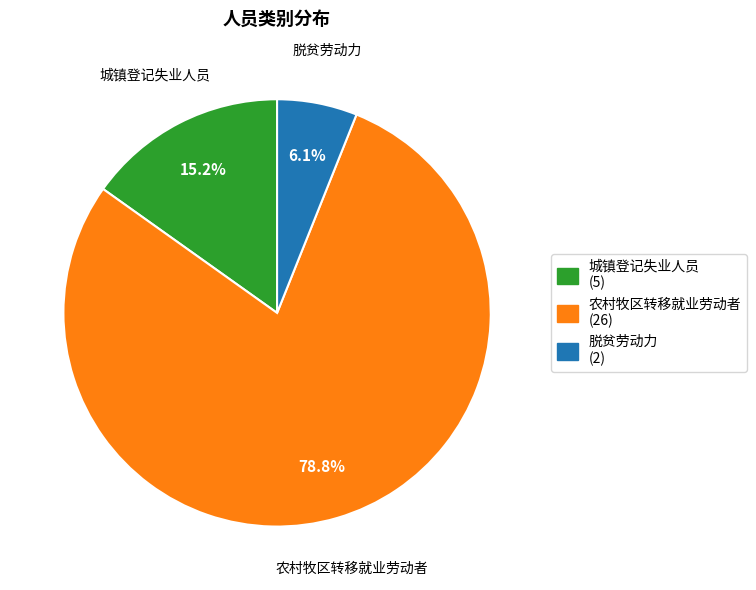

What is the largest slice in the pie chart?

农村牧区转移就业劳动者